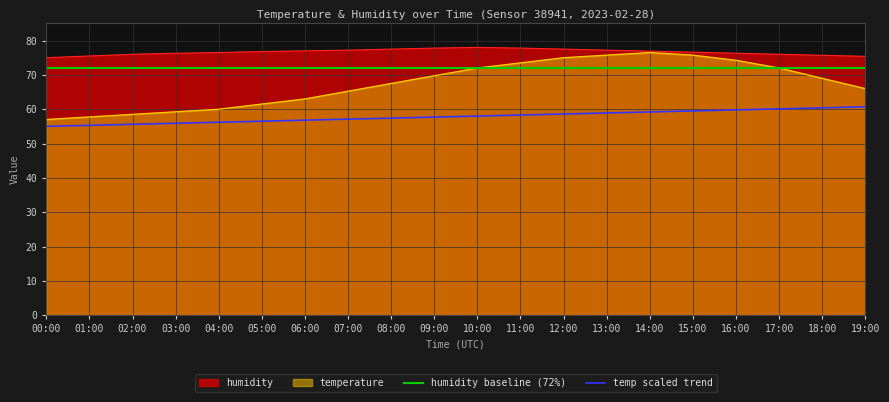

The value of humidity baseline (72%) at 15:00 is 49.9. True or false?

False